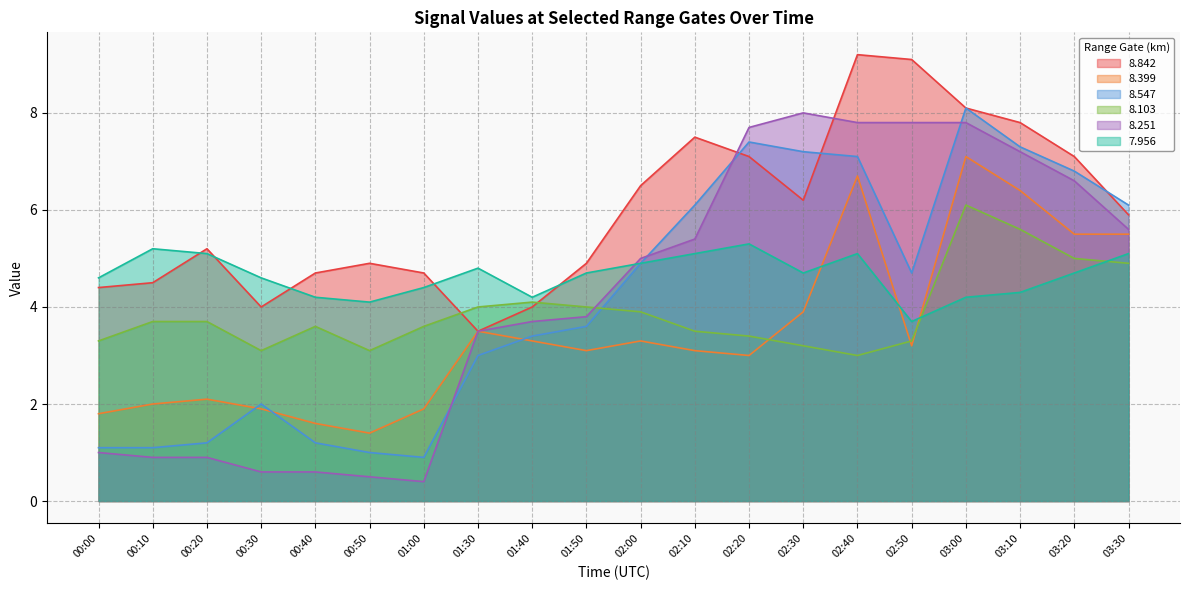

Reading left to right, transcribe all the data shown in this chart.

8.842: 00:00=4.4	00:10=4.5	00:20=5.2	00:30=4.0	00:40=4.7	00:50=4.9	01:00=4.7	01:30=3.5	01:40=4.0	01:50=4.9	02:00=6.5	02:10=7.5	02:20=7.1	02:30=6.2	02:40=9.2	02:50=9.1	03:00=8.1	03:10=7.8	03:20=7.1	03:30=5.9
8.399: 00:00=1.8	00:10=2.0	00:20=2.1	00:30=1.9	00:40=1.6	00:50=1.4	01:00=1.9	01:30=3.5	01:40=3.3	01:50=3.1	02:00=3.3	02:10=3.1	02:20=3.0	02:30=3.9	02:40=6.7	02:50=3.2	03:00=7.1	03:10=6.4	03:20=5.5	03:30=5.5
8.547: 00:00=1.1	00:10=1.1	00:20=1.2	00:30=2.0	00:40=1.2	00:50=1.0	01:00=0.9	01:30=3.0	01:40=3.4	01:50=3.6	02:00=4.9	02:10=6.1	02:20=7.4	02:30=7.2	02:40=7.1	02:50=4.7	03:00=8.1	03:10=7.3	03:20=6.8	03:30=6.1
8.103: 00:00=3.3	00:10=3.7	00:20=3.7	00:30=3.1	00:40=3.6	00:50=3.1	01:00=3.6	01:30=4.0	01:40=4.1	01:50=4.0	02:00=3.9	02:10=3.5	02:20=3.4	02:30=3.2	02:40=3.0	02:50=3.3	03:00=6.1	03:10=5.6	03:20=5.0	03:30=4.9
8.251: 00:00=1.0	00:10=0.9	00:20=0.9	00:30=0.6	00:40=0.6	00:50=0.5	01:00=0.4	01:30=3.5	01:40=3.7	01:50=3.8	02:00=5.0	02:10=5.4	02:20=7.7	02:30=8.0	02:40=7.8	02:50=7.8	03:00=7.8	03:10=7.2	03:20=6.6	03:30=5.6
7.956: 00:00=4.6	00:10=5.2	00:20=5.1	00:30=4.6	00:40=4.2	00:50=4.1	01:00=4.4	01:30=4.8	01:40=4.2	01:50=4.7	02:00=4.9	02:10=5.1	02:20=5.3	02:30=4.7	02:40=5.1	02:50=3.7	03:00=4.2	03:10=4.3	03:20=4.7	03:30=5.1